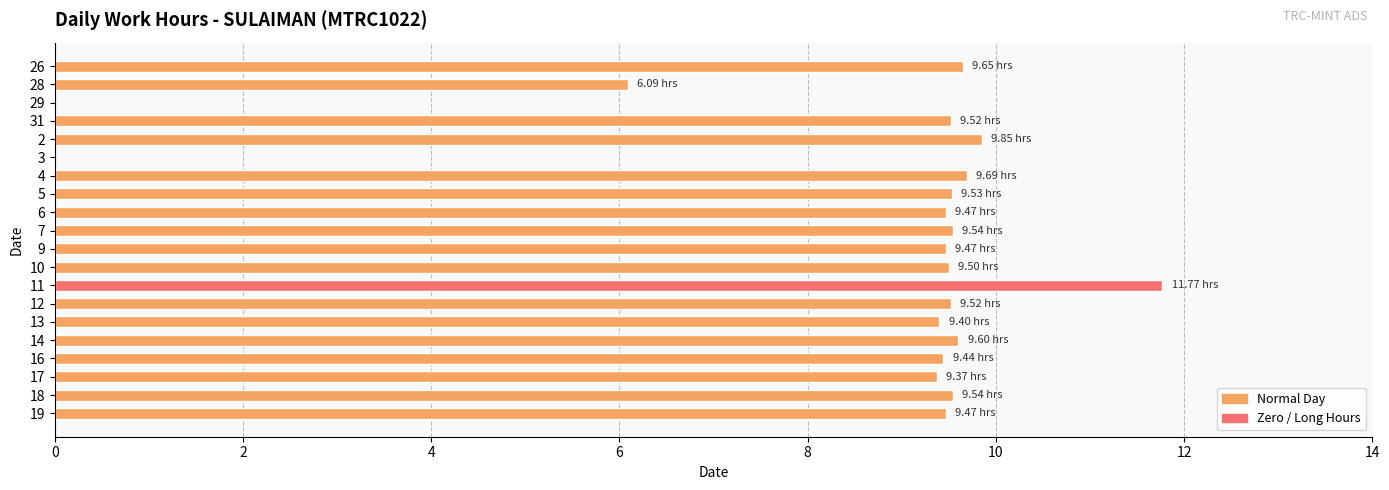

What is the greatest value displayed?

11.8